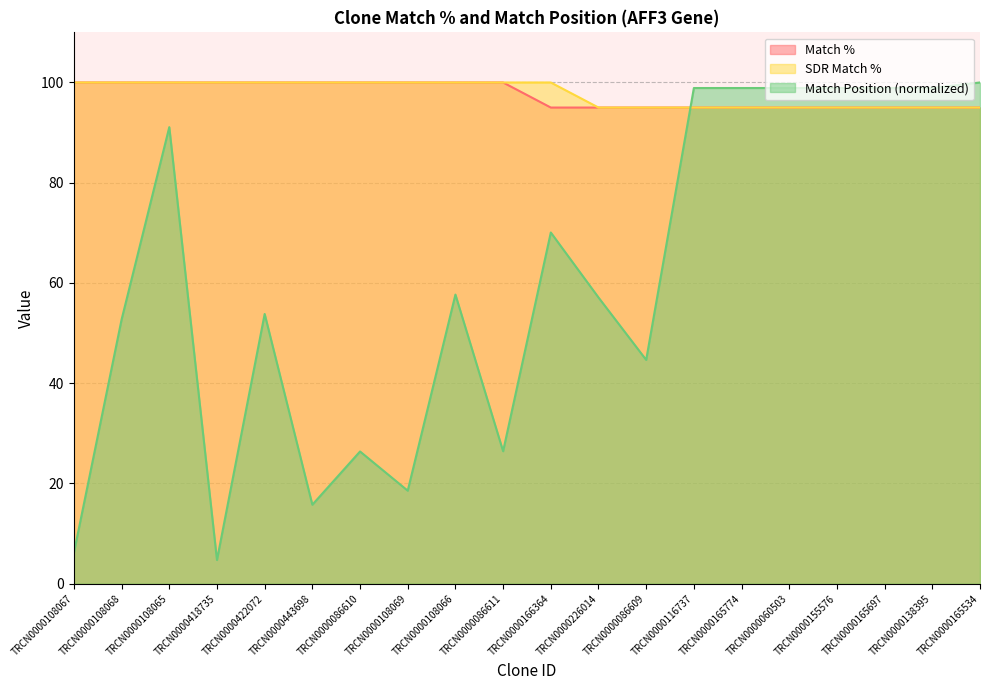

Between TRCN0000422072 and TRCN0000165774, which is larger?

TRCN0000422072